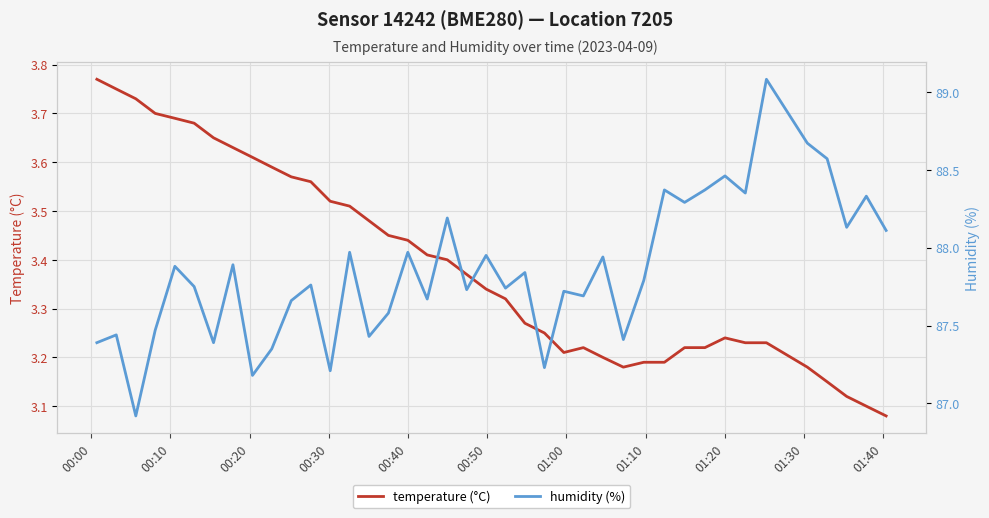

Reading left to right, extract all data points from this chart.

temperature (°C): 3.8	3.8	3.7	3.7	3.7	3.7	3.6	3.6	3.6	3.6	3.6	3.6	3.5	3.5	3.5	3.5	3.4	3.4	3.4	3.4	3.3	3.3	3.3	3.2	3.2	3.2	3.2	3.2	3.2	3.2	3.2	3.2	3.2	3.2	3.2	3.2	3.1	3.1	3.1	3.1
humidity (%): 87.4	87.4	86.9	87.5	87.9	87.8	87.4	87.9	87.2	87.3	87.7	87.8	87.2	88.0	87.4	87.6	88.0	87.7	88.2	87.7	88.0	87.7	87.8	87.2	87.7	87.7	87.9	87.4	87.8	88.4	88.3	88.4	88.5	88.3	89.1	88.7	88.6	88.1	88.3	88.1